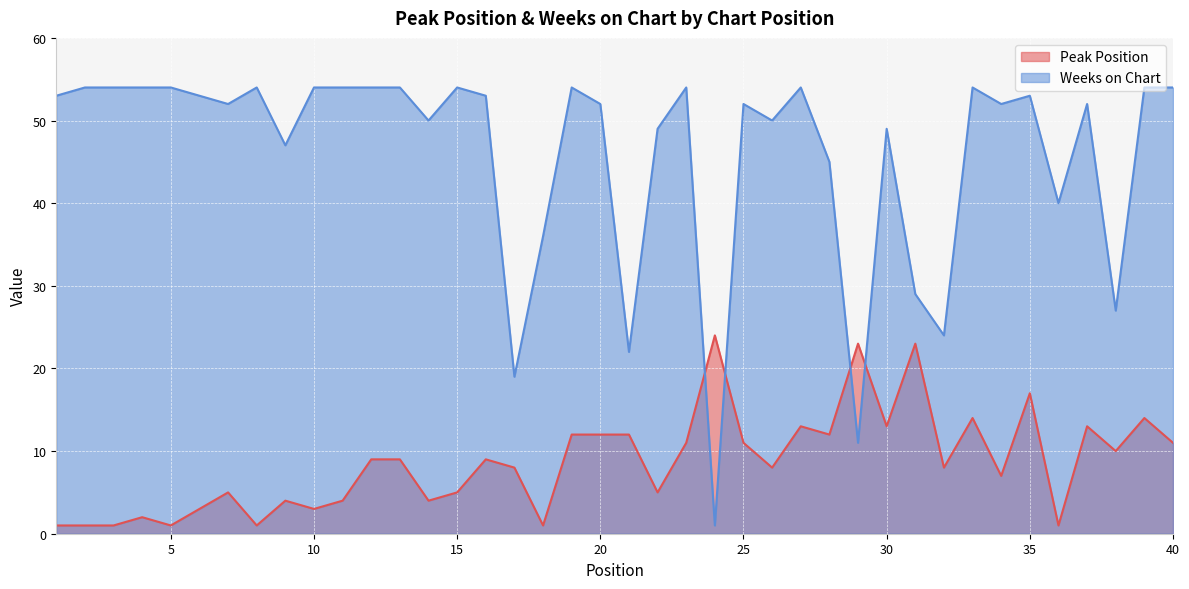

What is the value of the Peak Position point at the 34th from the left?

7